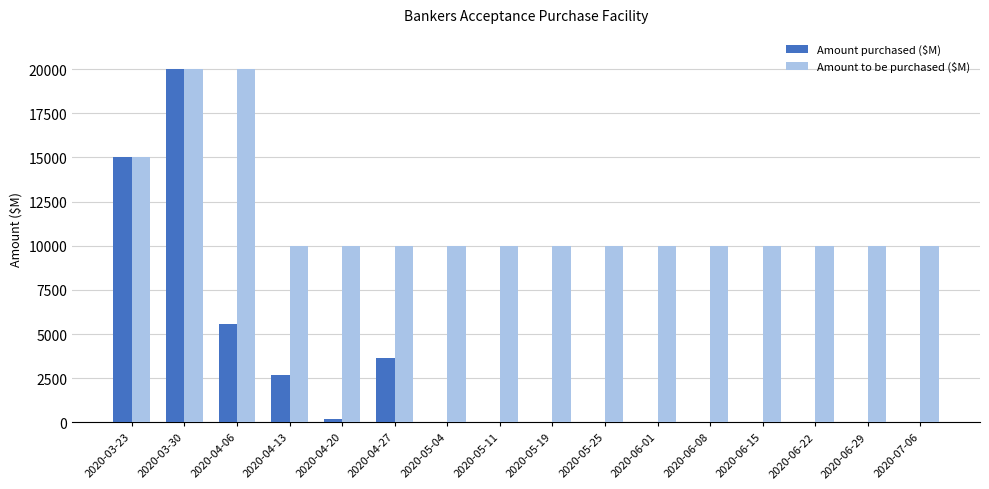

What is the maximum value for Amount to be purchased ($M)?

20000